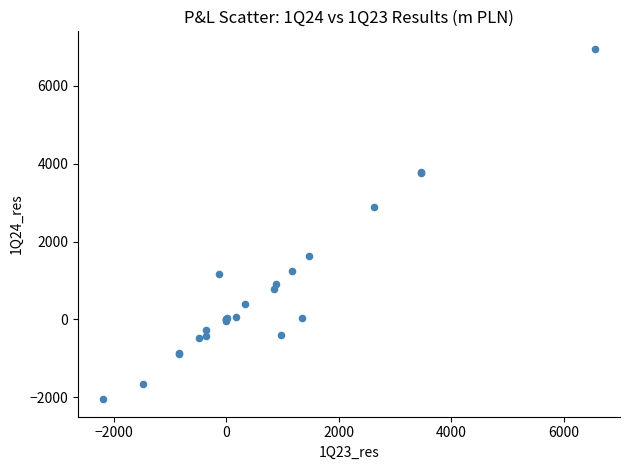

What Y value in the scatter plot is closest to 2450?

2887